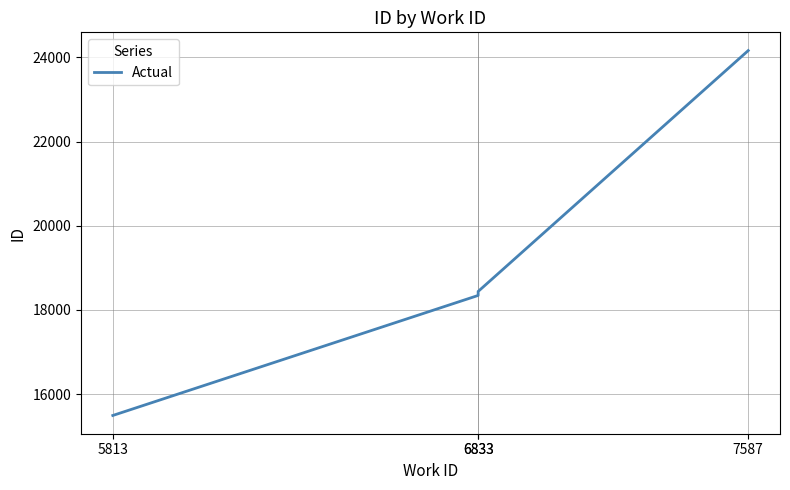

Reading left to right, what are all the values shown in this chart?

5813=15492	6833=18344	6833=18439	7587=24162